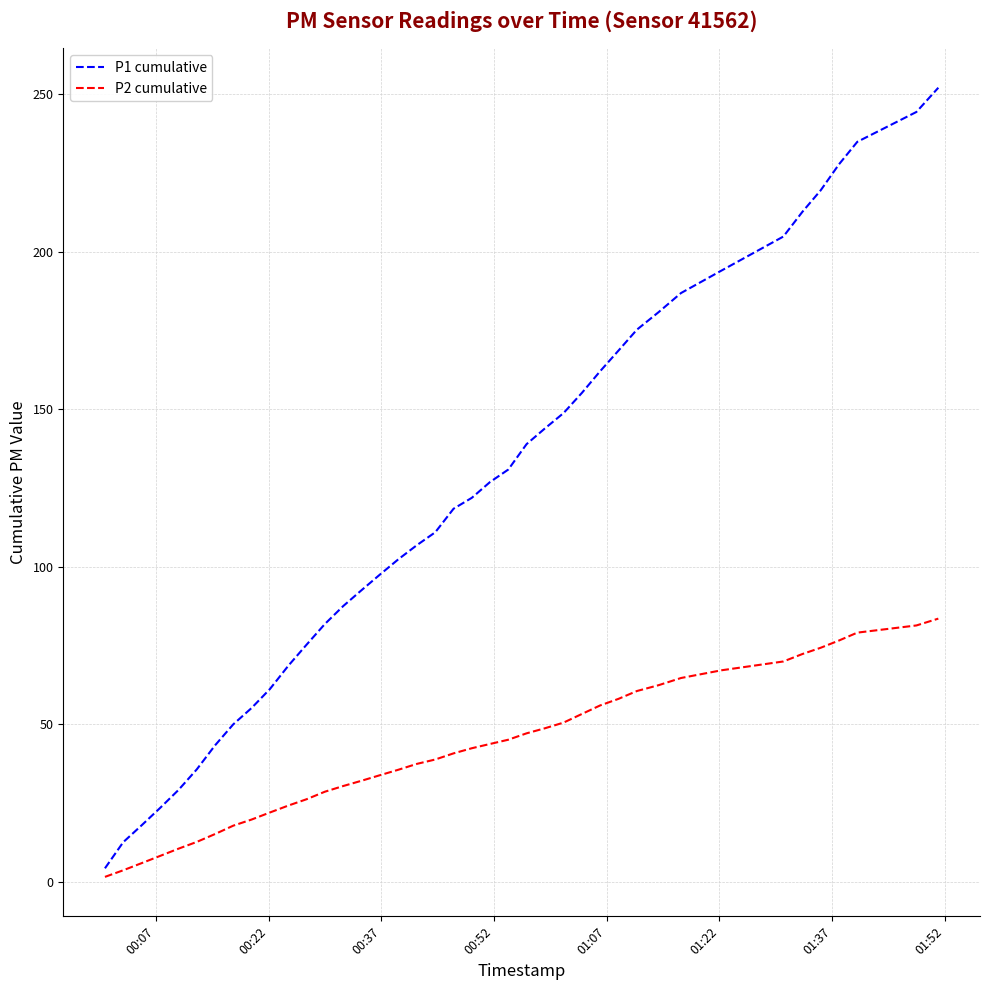

Rank the series by their maximum value, from lowest to highest.

P2 cumulative, P1 cumulative